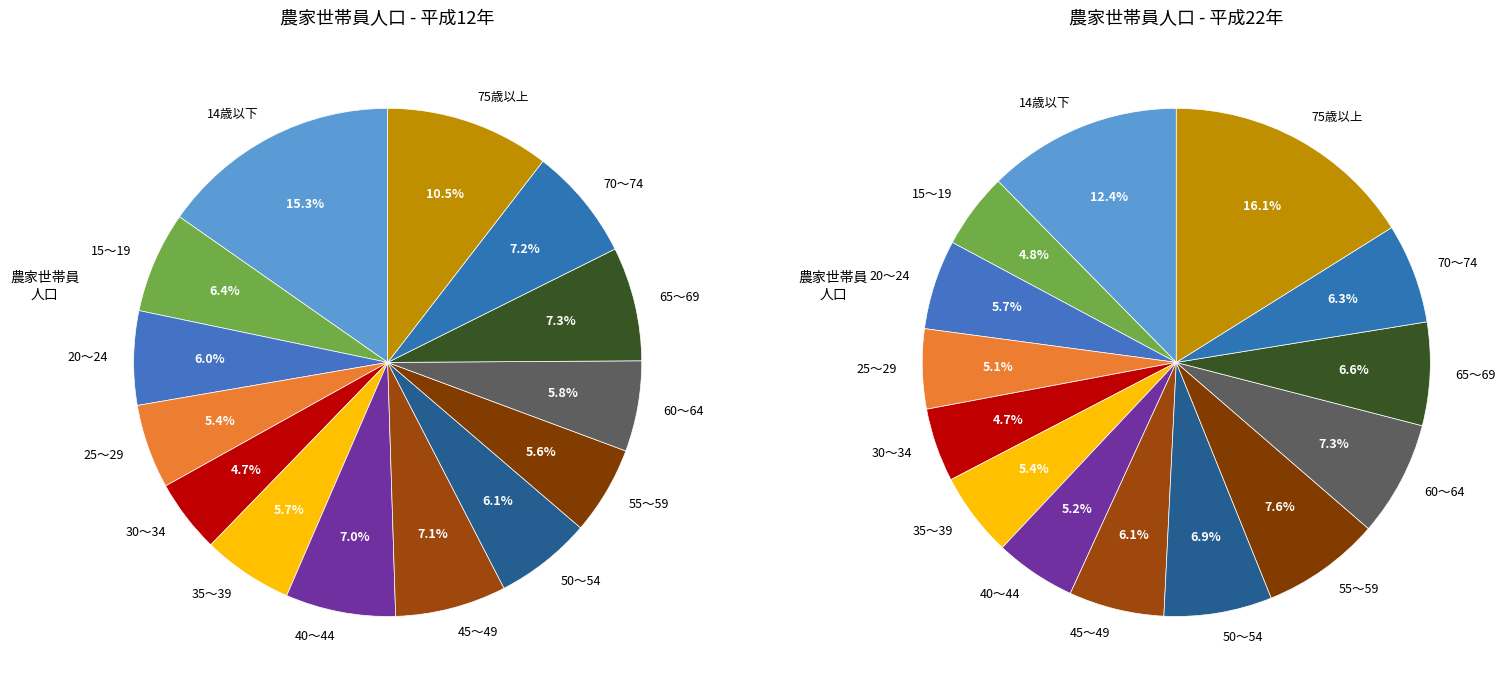

To the nearest percent, what portion does 35～39 represent?

6%